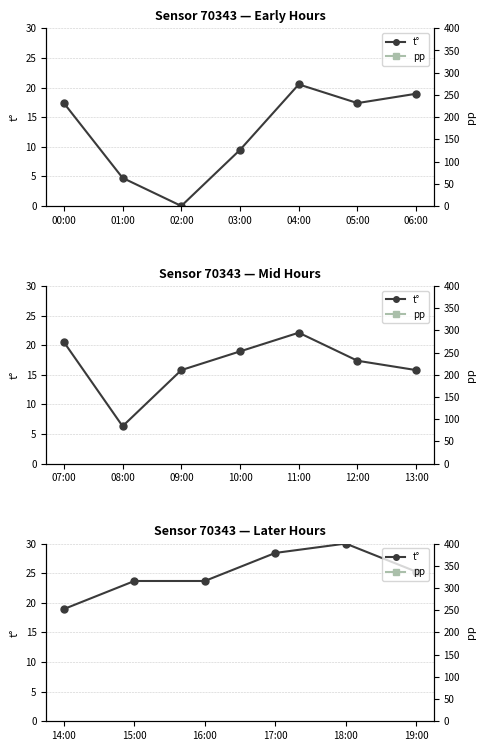

At 15:00, list the series in order from largest to smallest.

t°, pp